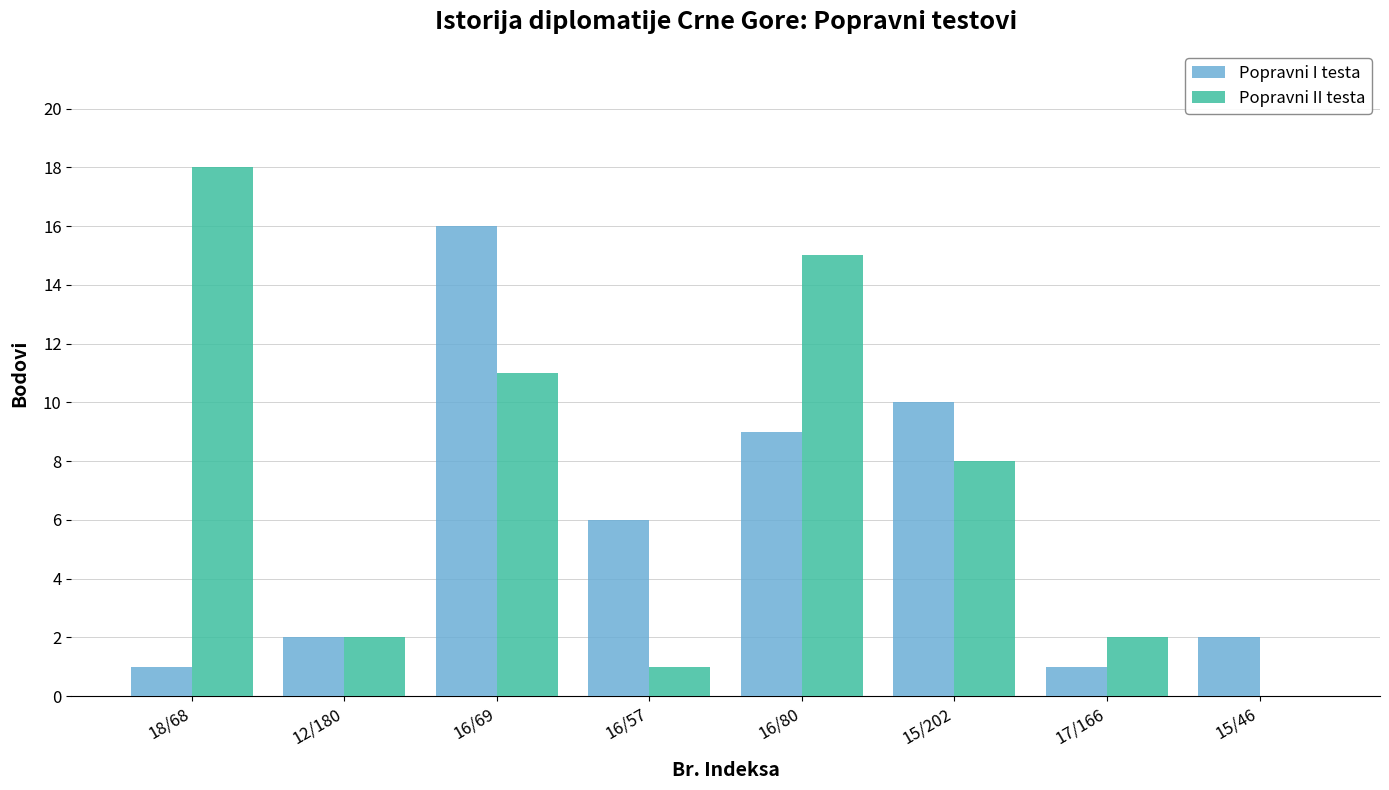

What is the average value of the Popravni II testa series?

7